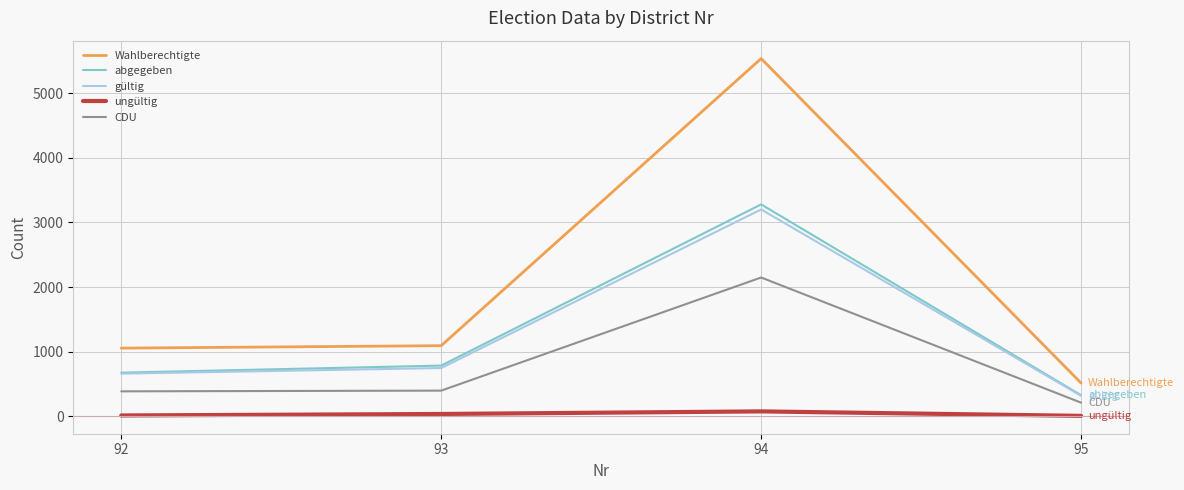

The value of ungültig at 95 is 9. True or false?

True